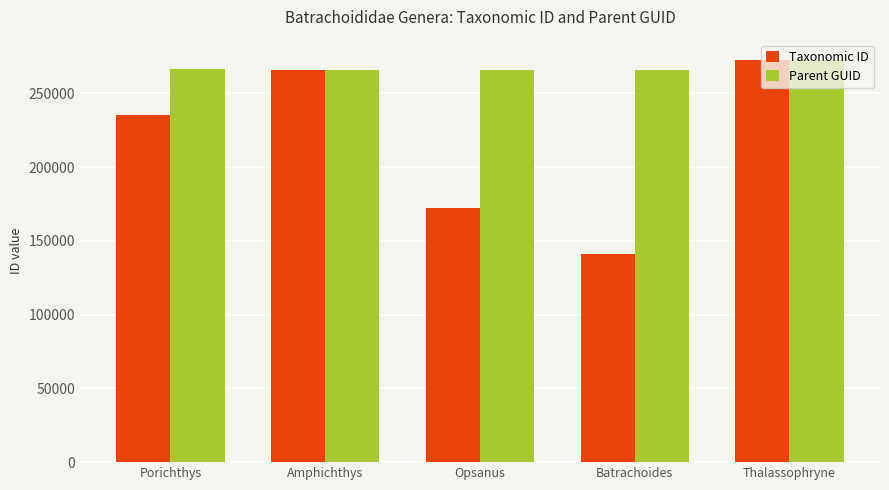

Count the number of categories in the chart.

5